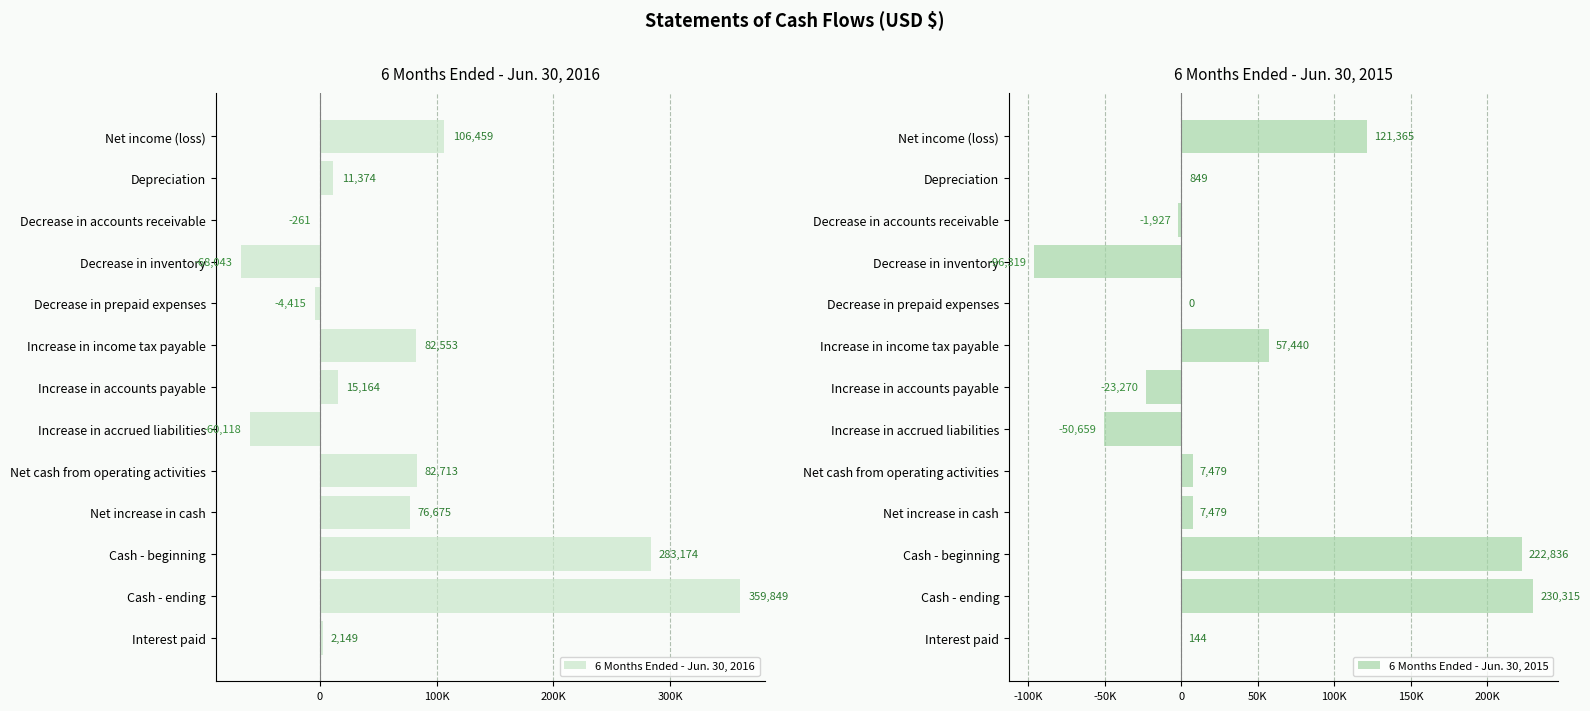

At which label is 6 Months Ended - Jun. 30, 2016 closest to 145903?

Net income (loss)